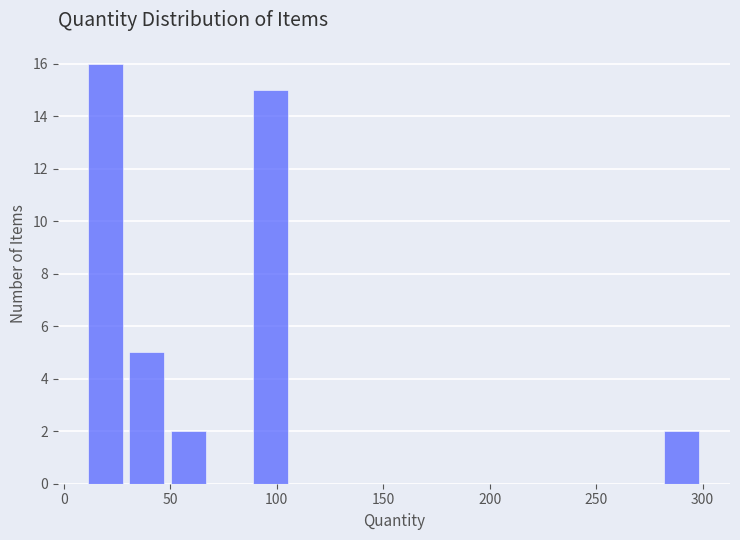

Read against the x-axis, roughly where is the centre of the tallest bar?

20